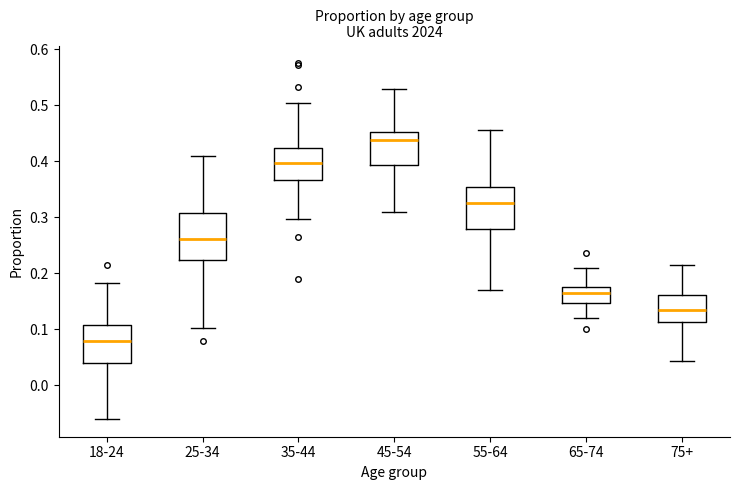

Where is the upper edge of the box for 55-64 on the y-axis? The values are not printed on the chart, so give them approximately, as read against the axis.

0.35